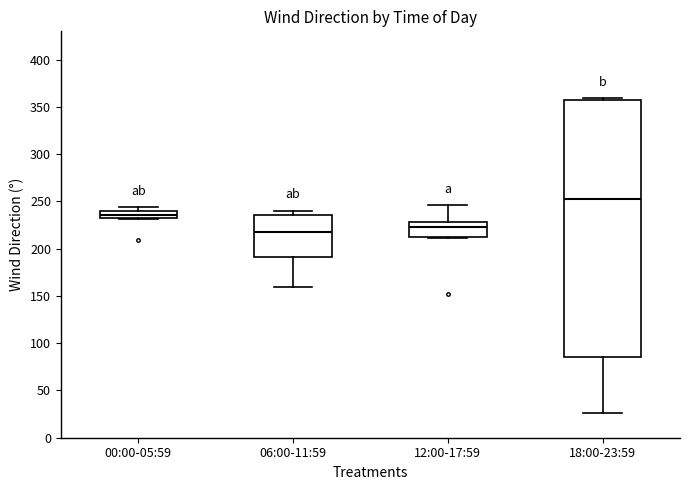

Where is the upper edge of the box for 00:00-05:59 on the y-axis? The values are not printed on the chart, so give them approximately, as read against the axis.

240